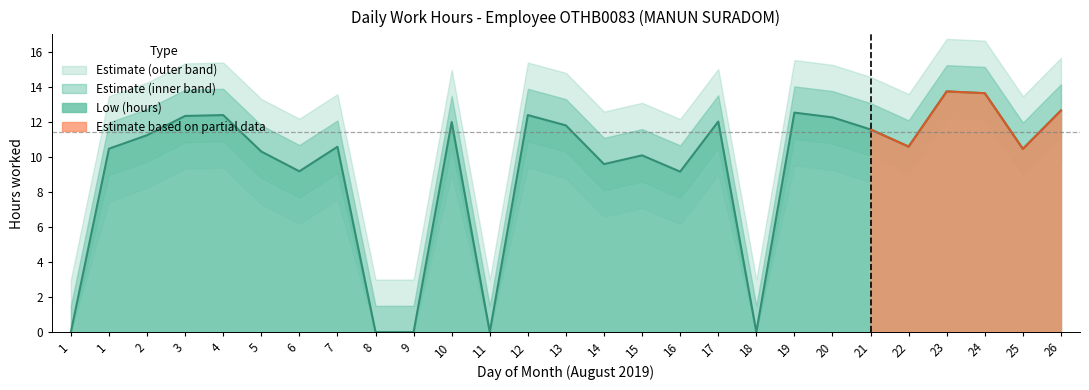

True or false: there are more than 2 points higher than both neighbors.

True